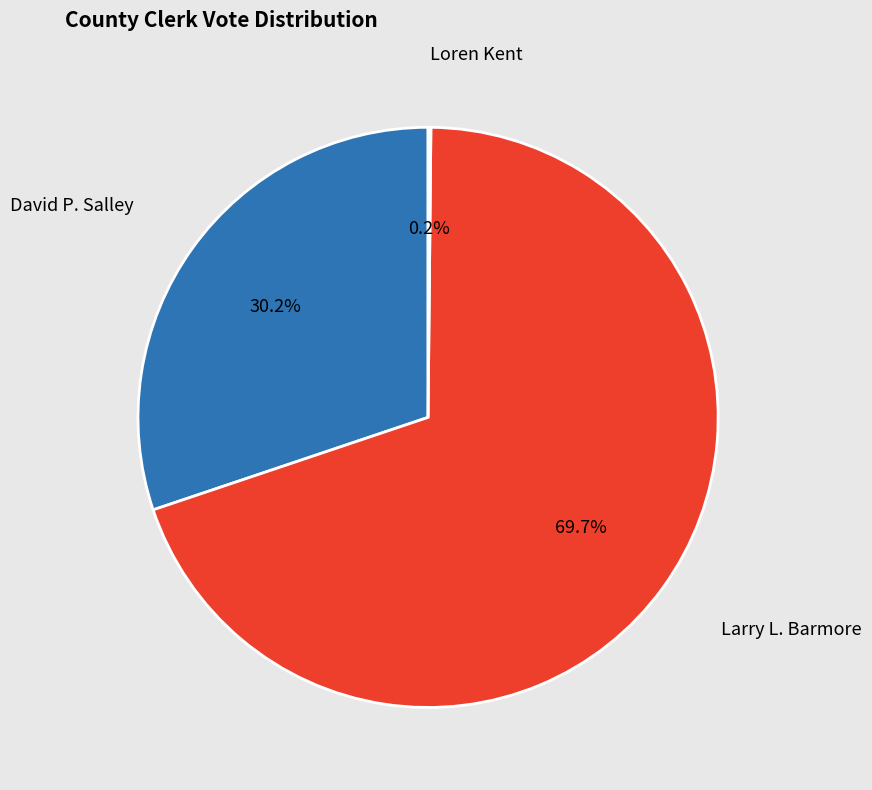

Is there any slice that represents more than half of the pie?

Yes